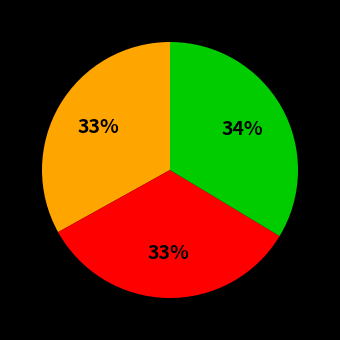

Does any single category account for the majority?

No